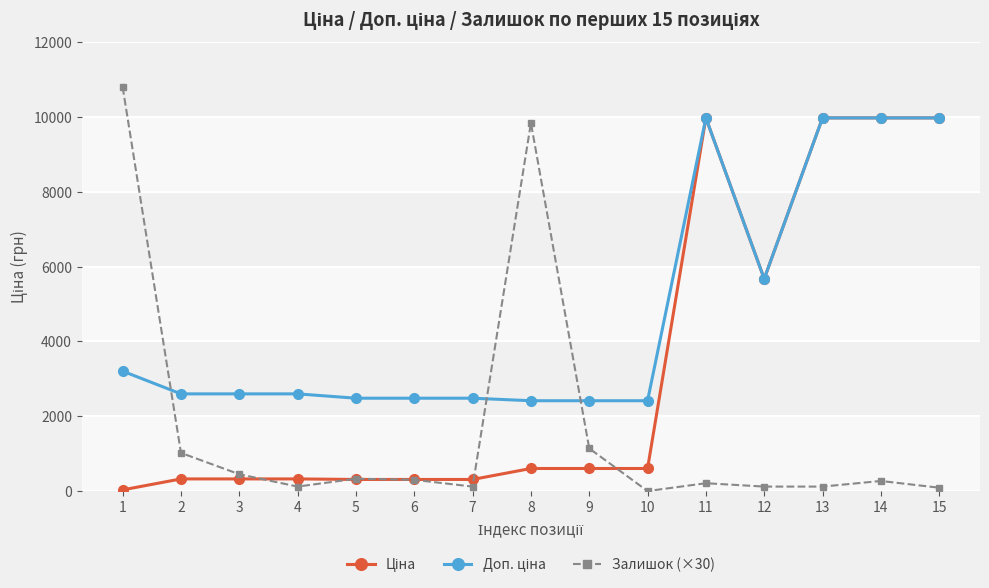

What is the difference between the highest and lowest values at 13?

9855.0